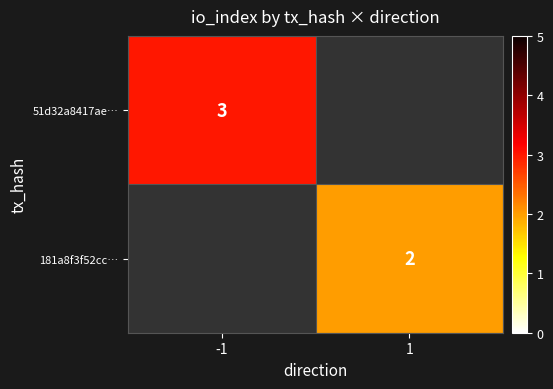

List the series in order of their peak value, highest first.

51d32a8417ae…, 181a8f3f52cc…